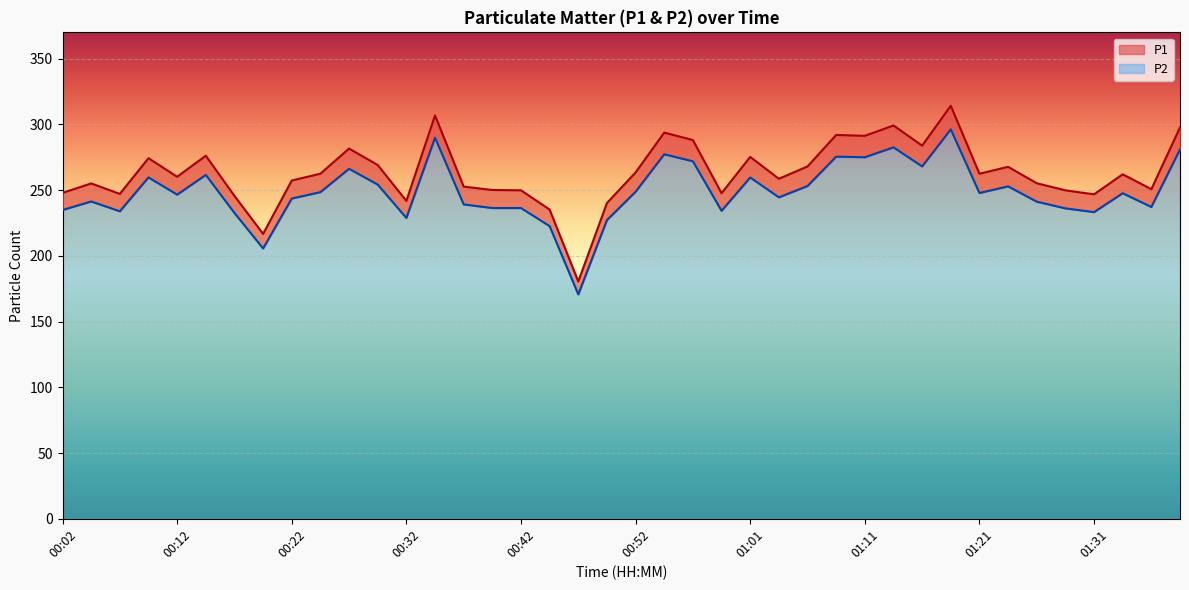

What is the value of the P1 point at the 40th from the left?

297.7